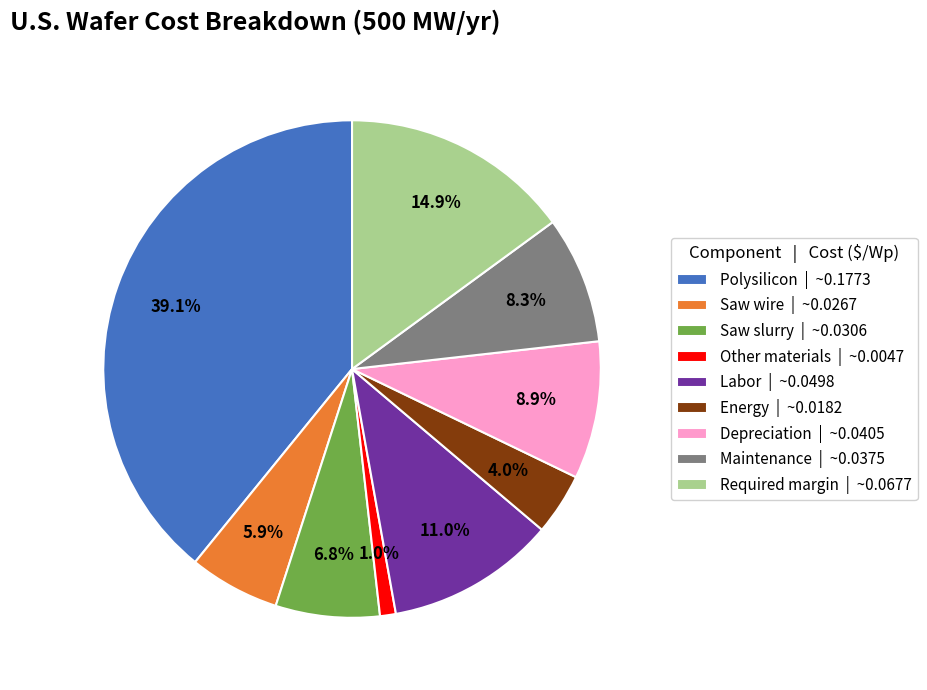

What percentage is the Energy slice, to the nearest percent?

4%